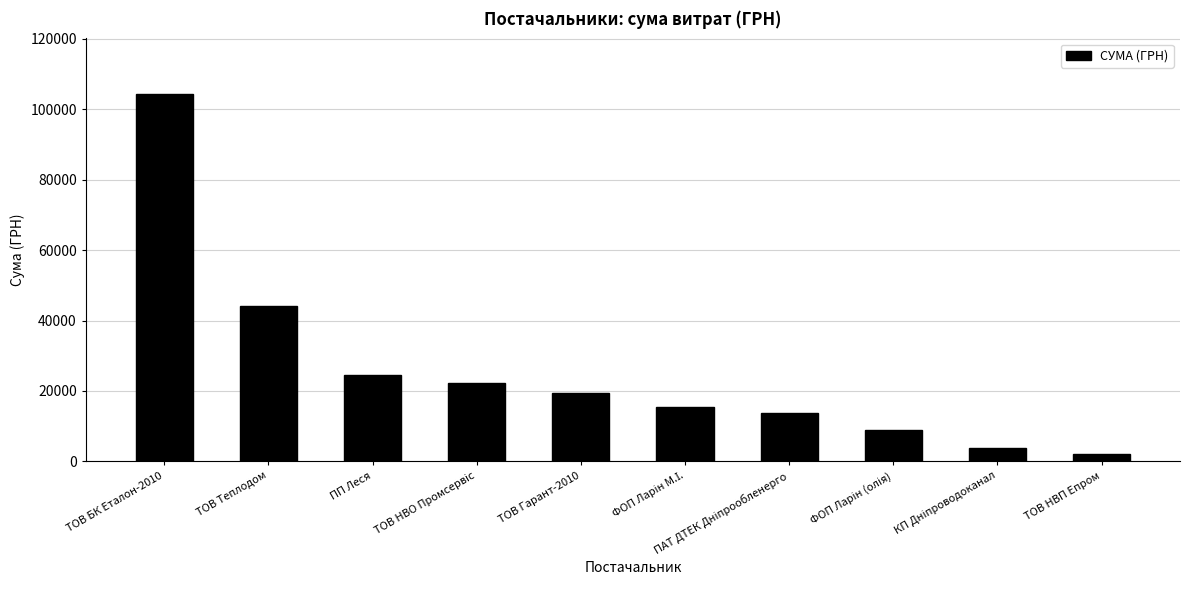

Count the number of values greater than 19516.

5